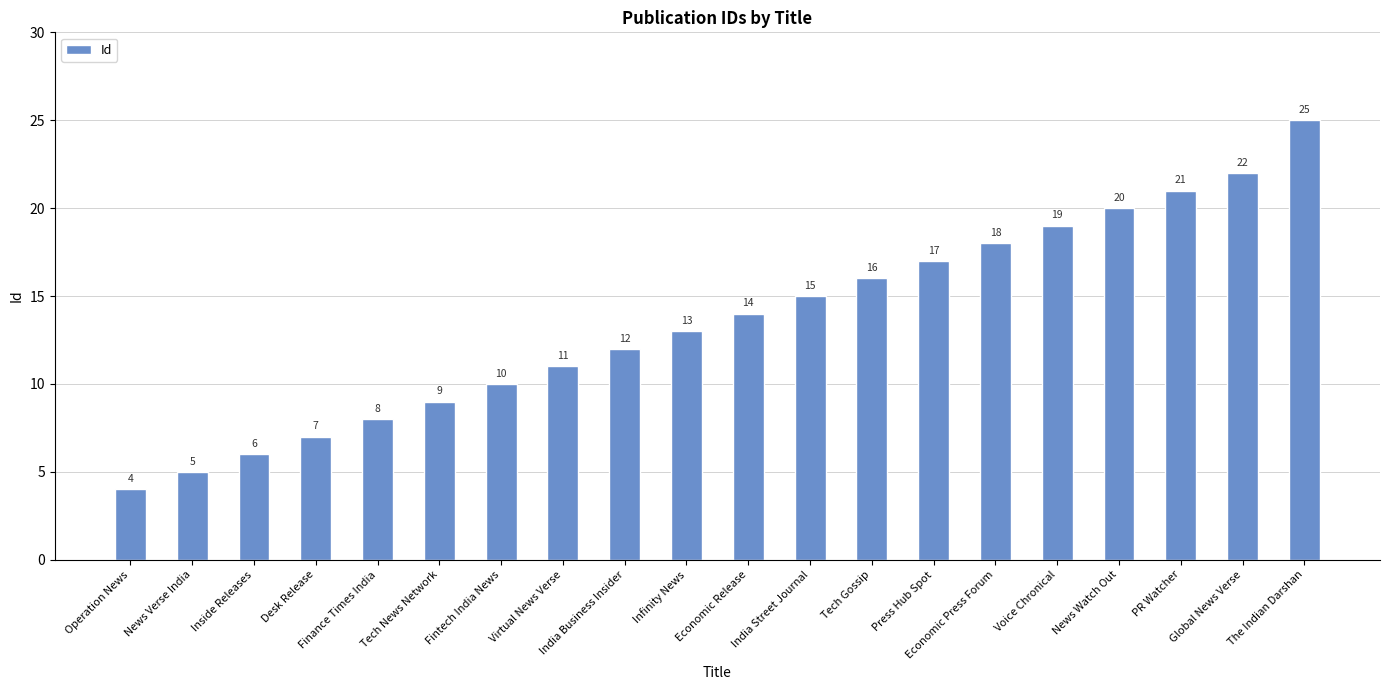

What is the average value?

14